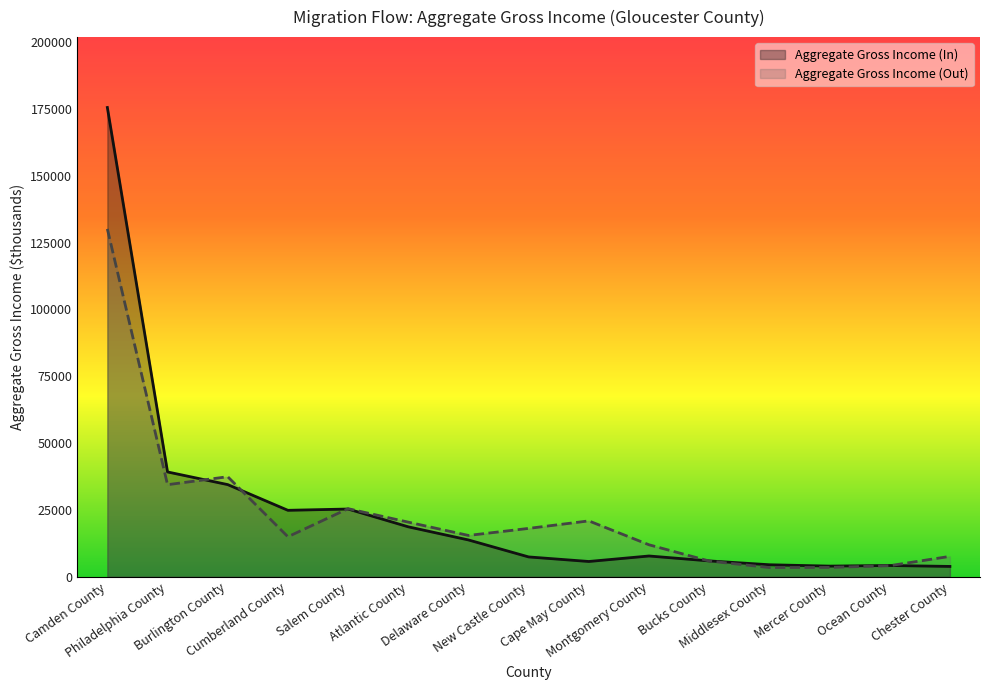

What is the label of the 8th point from the left?

New Castle County